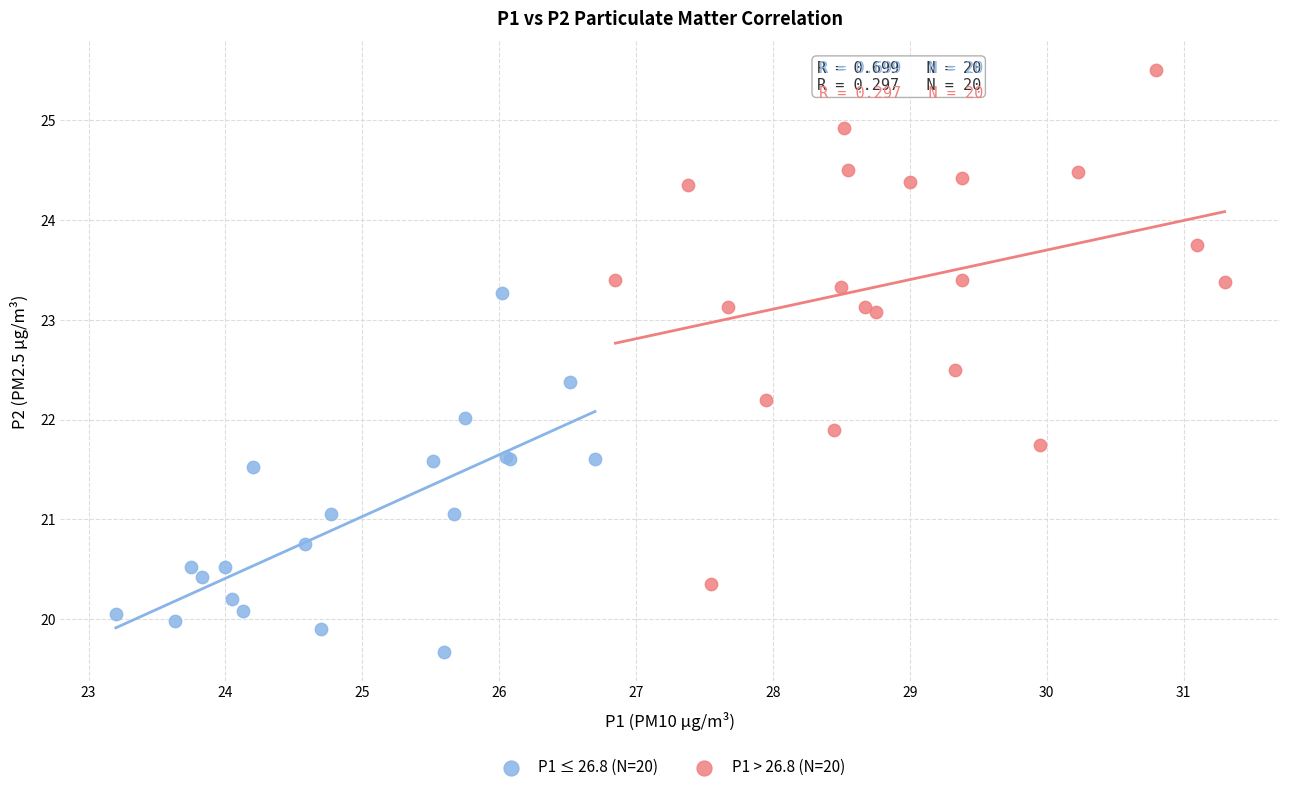

Which series reaches the minimum Y coordinate?

P1 ≤ 26.8 (N=20)